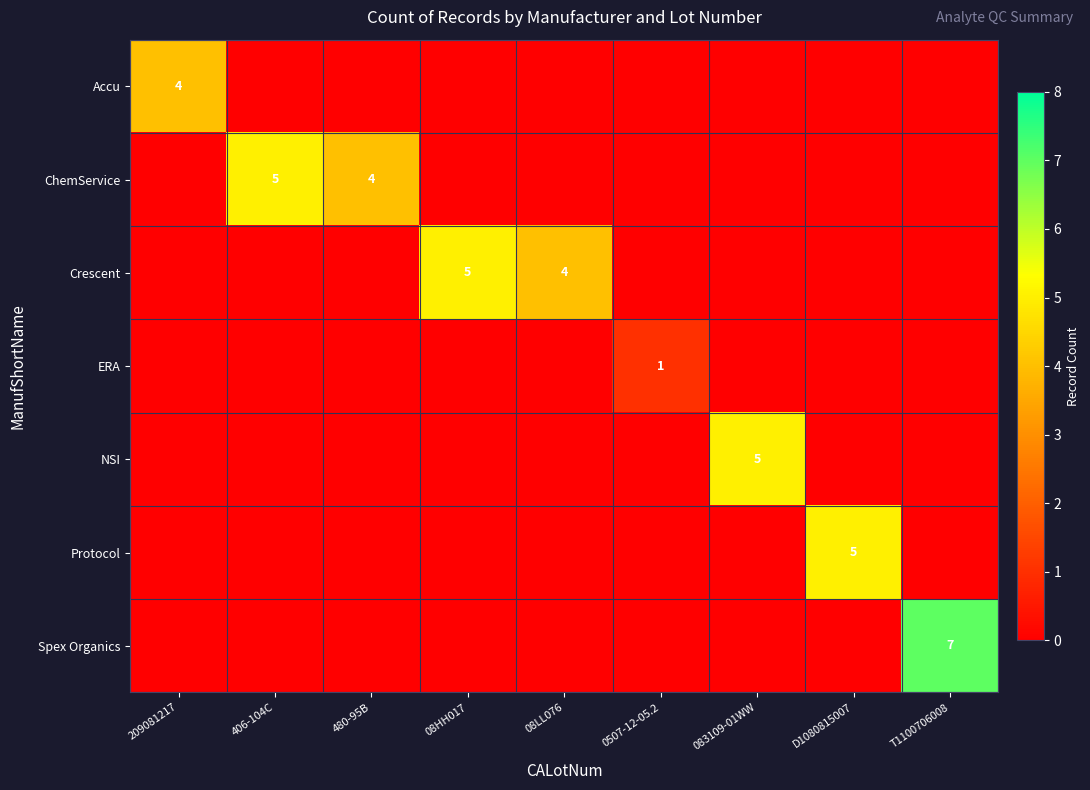

The value of Spex Organics at T1100706008 is 2. True or false?

False